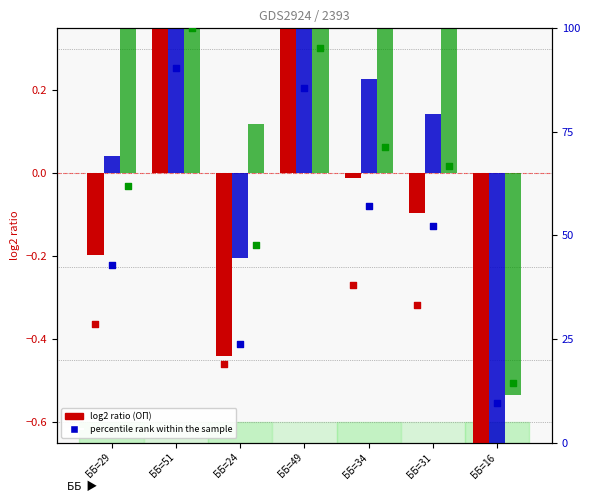

Which series contains the lowest Y value?

ОП